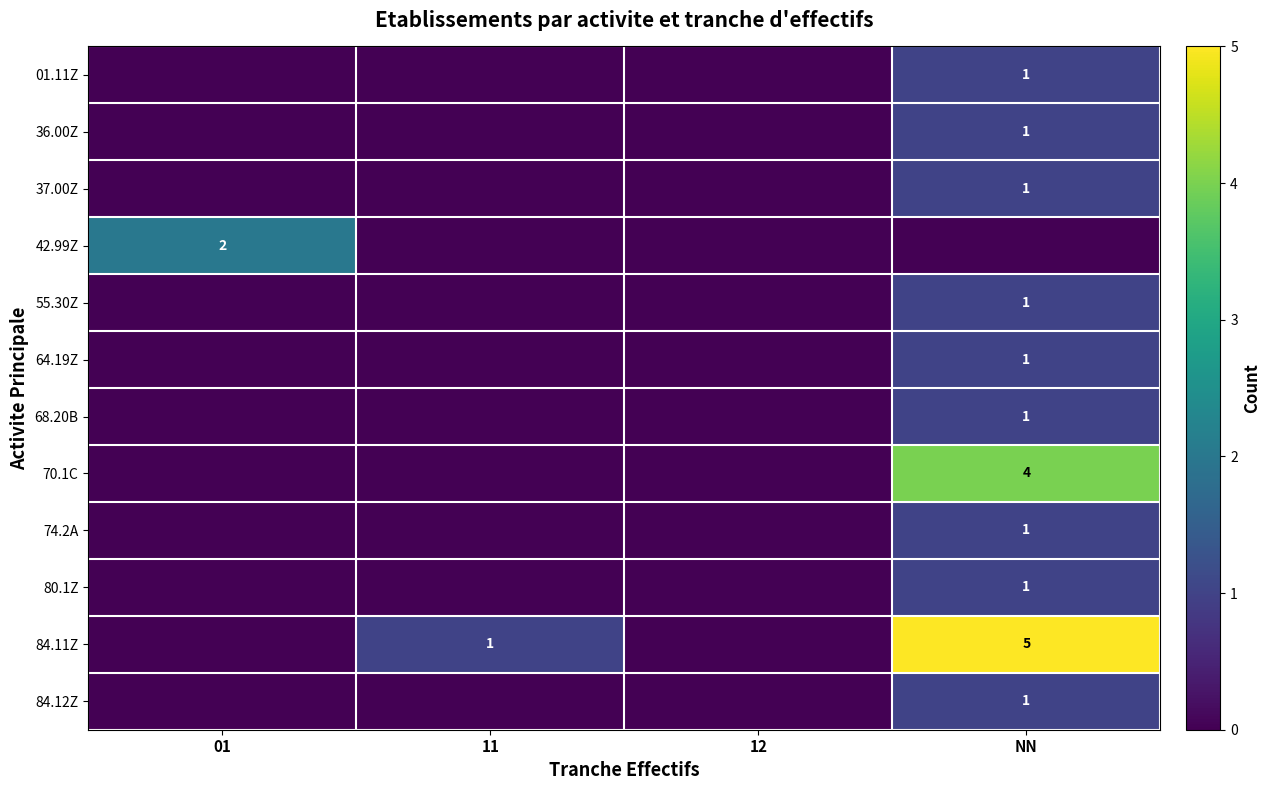

Which series has the widest spread of values?

84.11Z